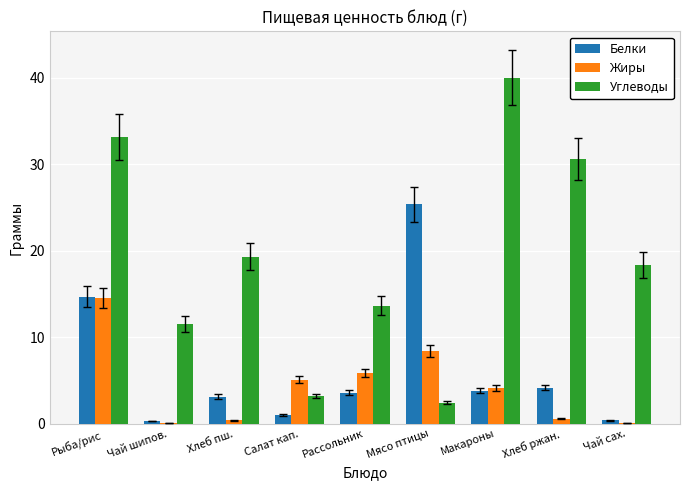

Which series changed the most between Салат кап. and Рассольник?

Углеводы